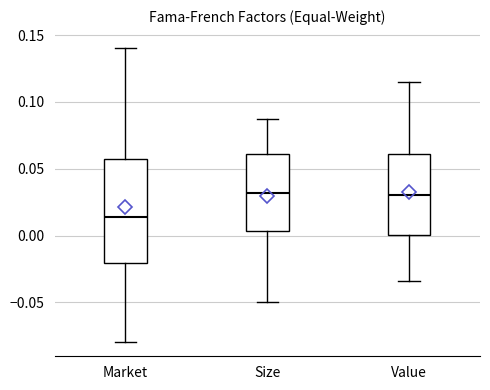

Reading left to right, read every box against the y-axis: the position of its median line, the range the box covers, and the ends of its whiskers. The values are not printed on the chart, so give them approximately, as read against the axis.

Market: median 0.015, box -0.020 to 0.055, whiskers -0.080 to 0.140
Size: median 0.030, box 0.005 to 0.060, whiskers -0.050 to 0.085
Value: median 0.030, box 0.000 to 0.060, whiskers -0.035 to 0.115